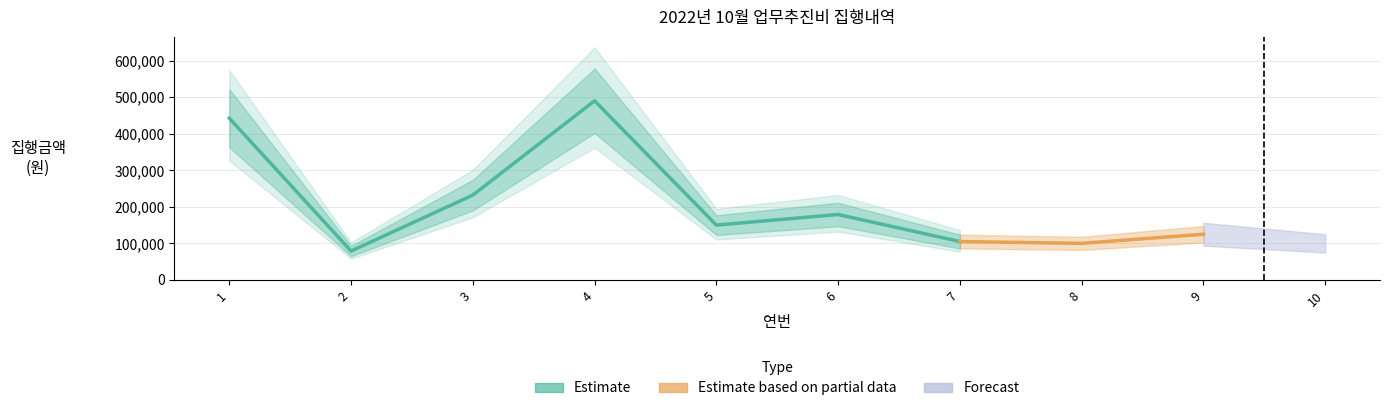

Reading left to right, list all the values displayed in this chart.

1=442490	2=79000	3=232000	4=490000	5=150000	6=179000	7=105000	8=100000	9=125000	10=100000